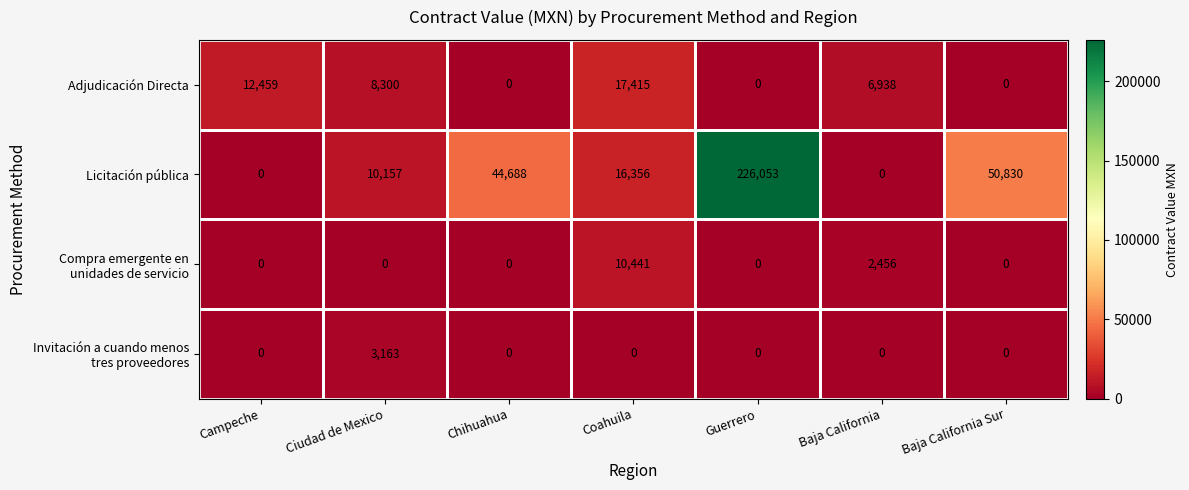

Which series has the widest spread of values?

Licitación pública